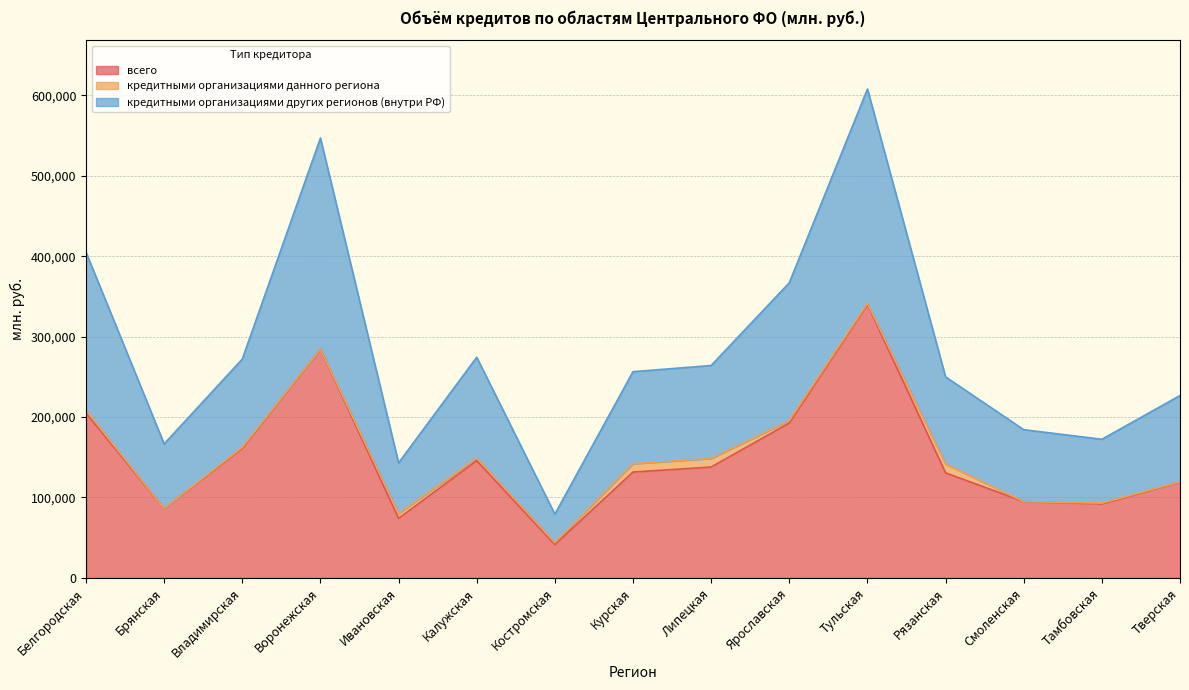

What is the lowest value of the всего series?

41459